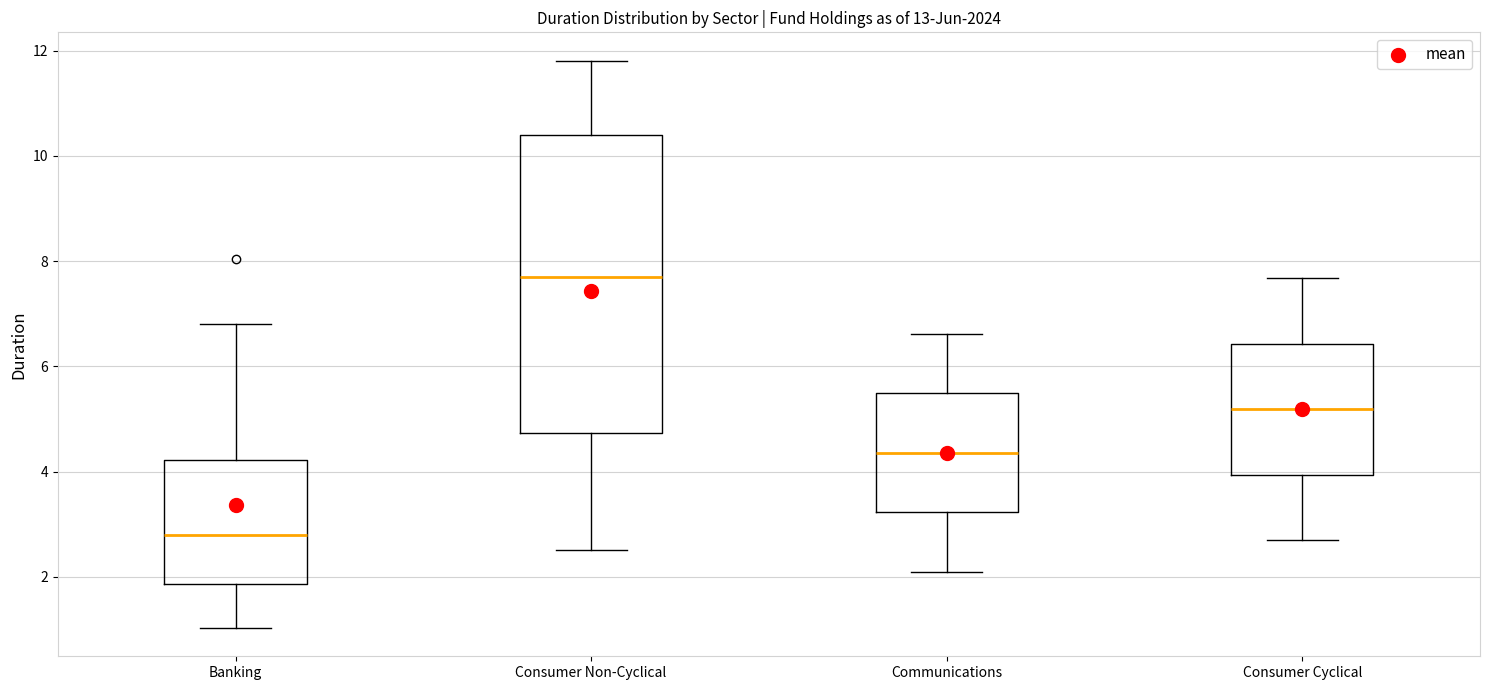

Reading left to right, transcribe this box plot: for each box, give where its median line is, the range the box spans, and where its two whiskers end, as read against the y-axis. The values are not printed on the chart, so give them approximately, as read against the axis.

Banking: median 2.8, box 1.8 to 4.2, whiskers 1.0 to 6.8
Consumer Non-Cyclical: median 7.6, box 4.8 to 10.4, whiskers 2.6 to 11.8
Communications: median 4.4, box 3.2 to 5.4, whiskers 2.2 to 6.6
Consumer Cyclical: median 5.2, box 4.0 to 6.4, whiskers 2.8 to 7.6